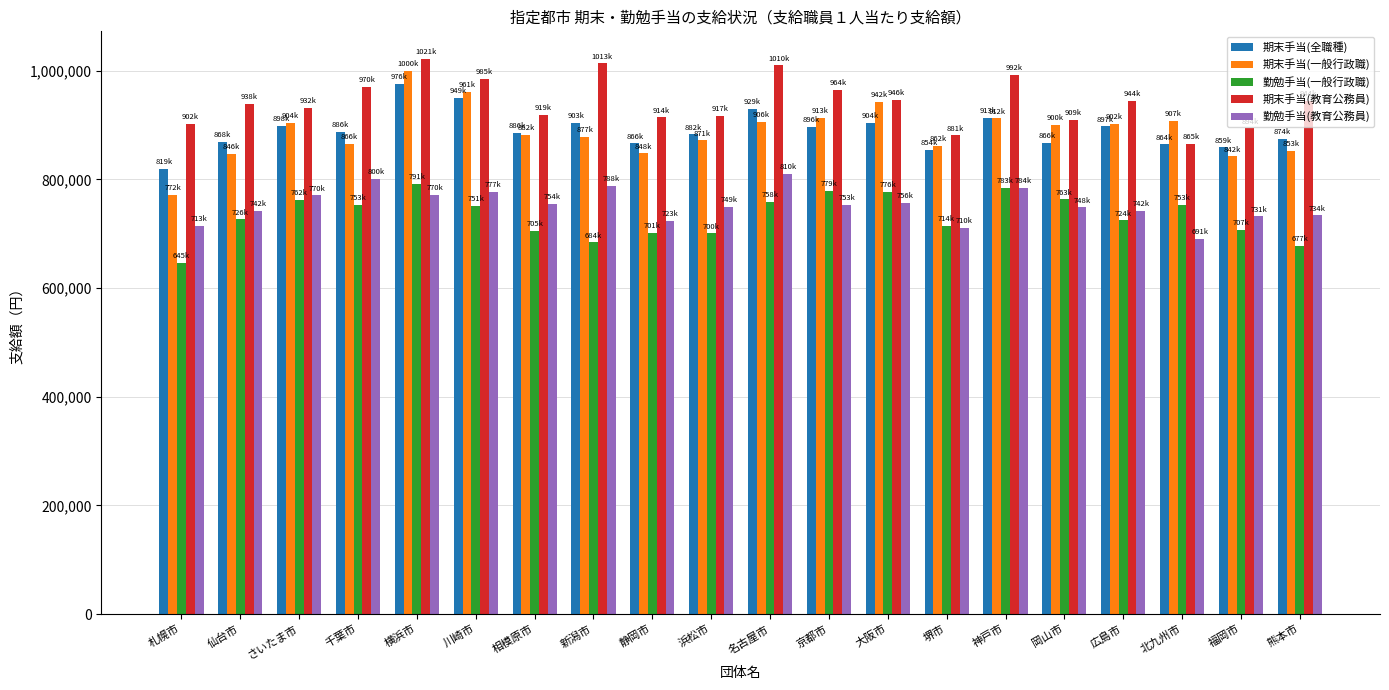

What is the spread (max minus min) of values at 大阪市?

190367